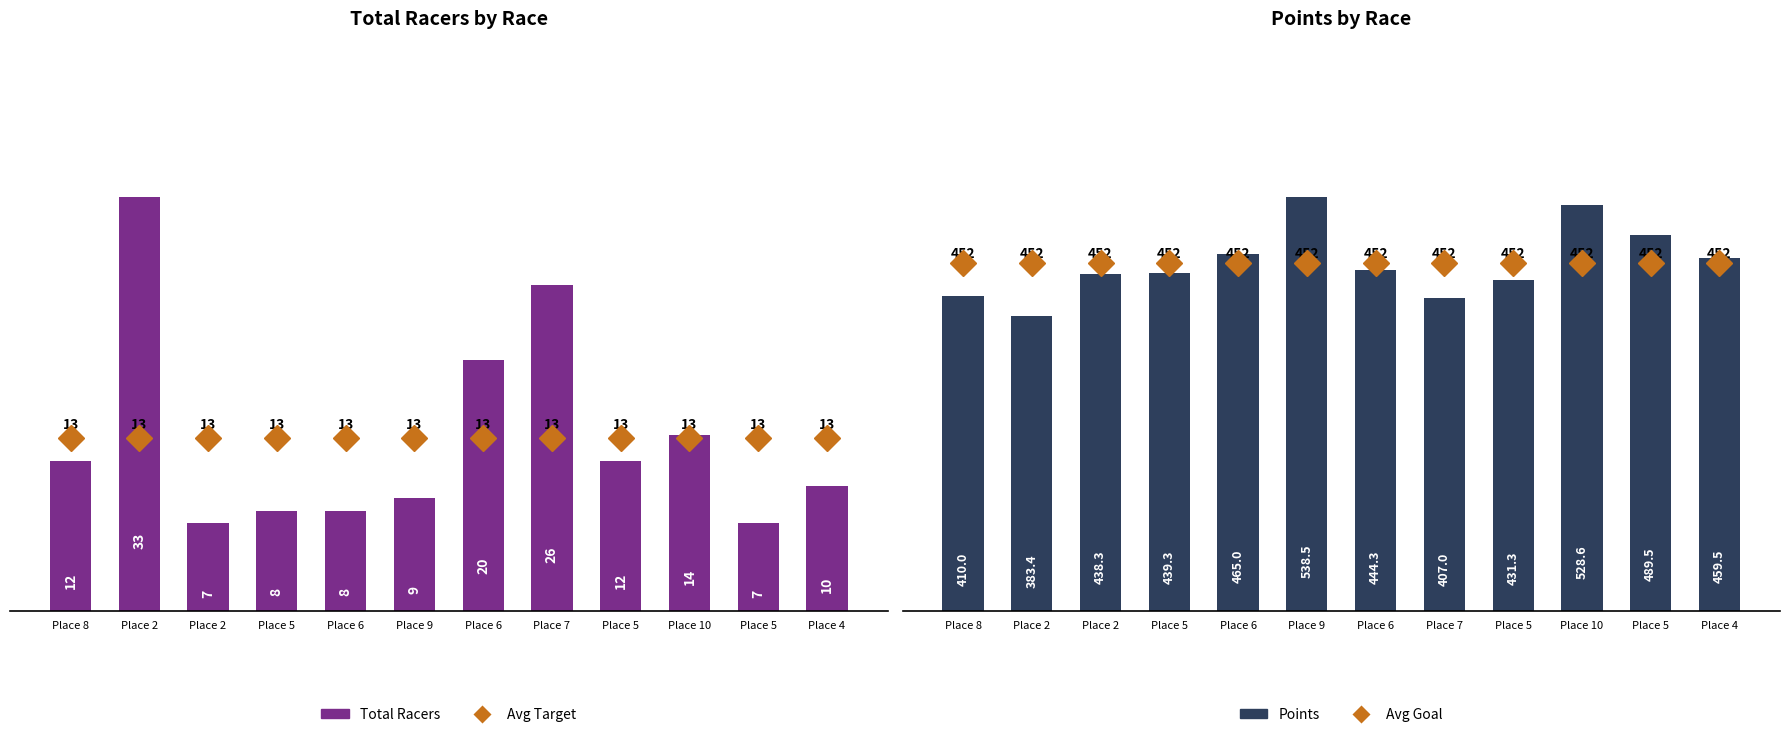

At which label is Avg Goal closest to 452?

Place 8